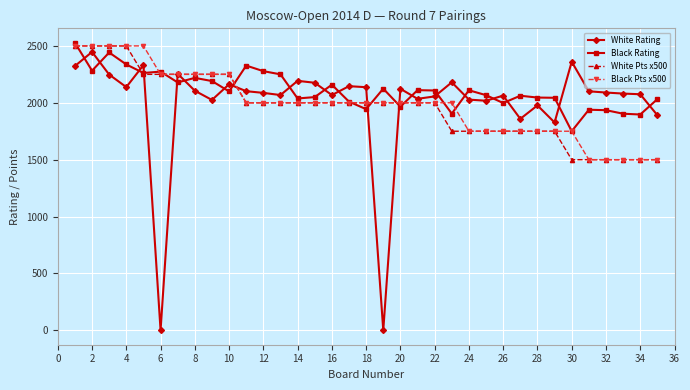

Does the chart have visible grid lines?

Yes